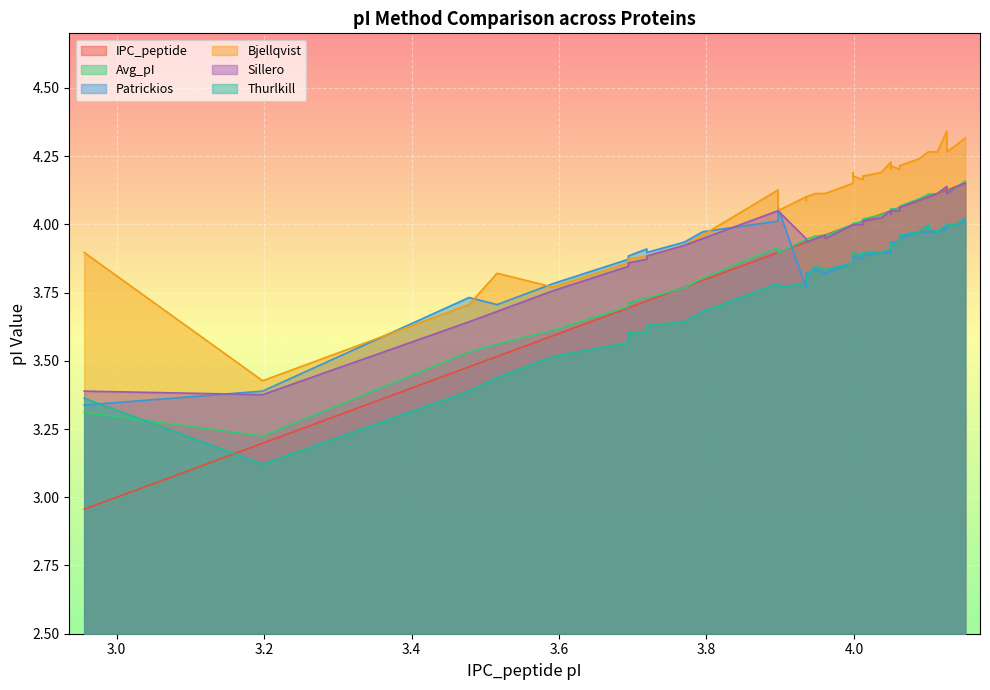

True or false: Sillero and Bjellqvist cross at least once.

False